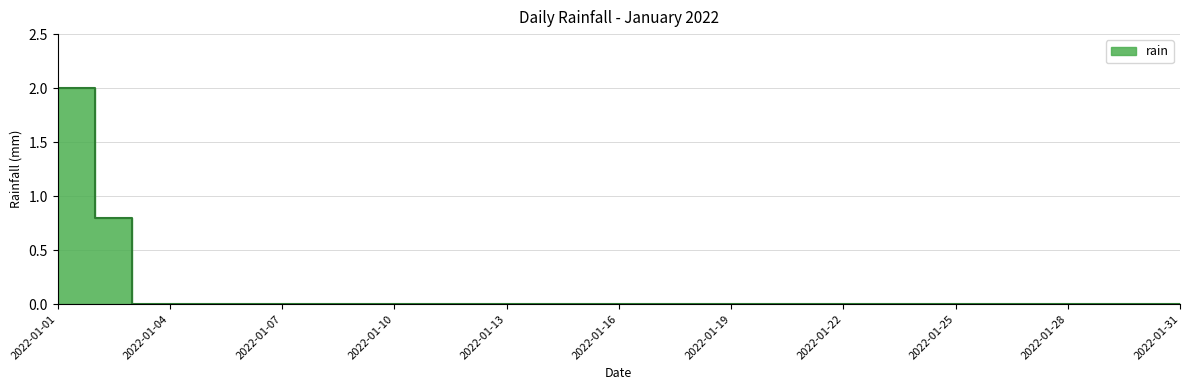

The value at 2022-01-24 is 1.0. True or false?

False